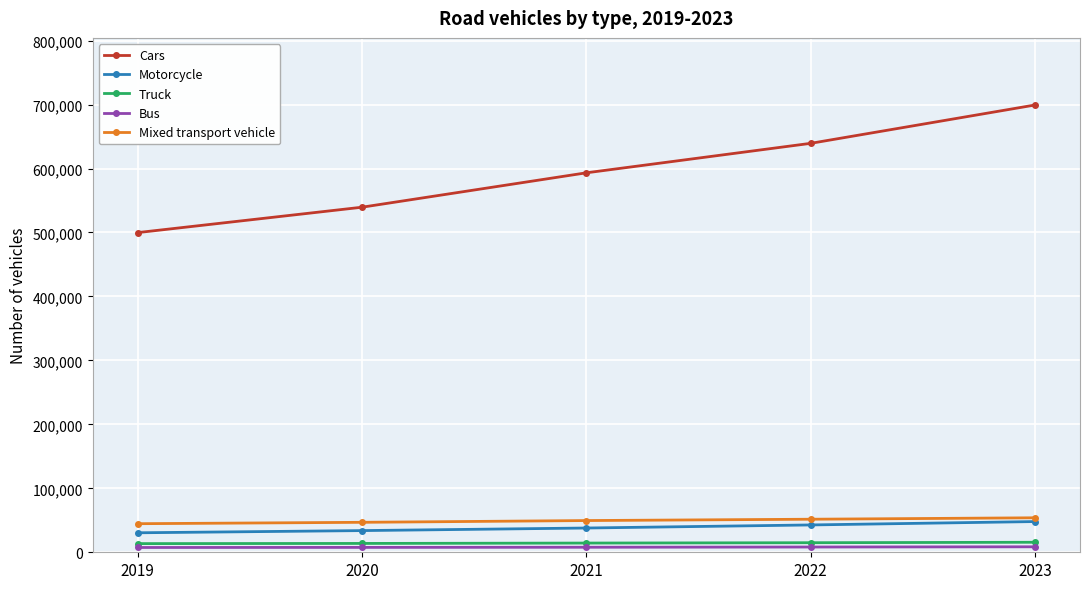

True or false: Truck and Cars intersect in this chart.

False